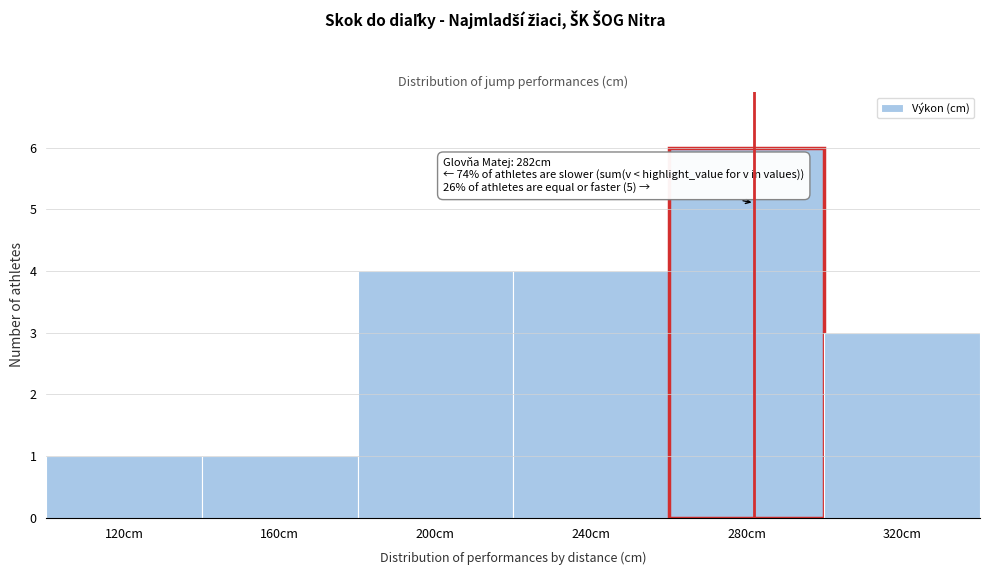

Over which range of the x-axis is the bar tallest?

260 to 300